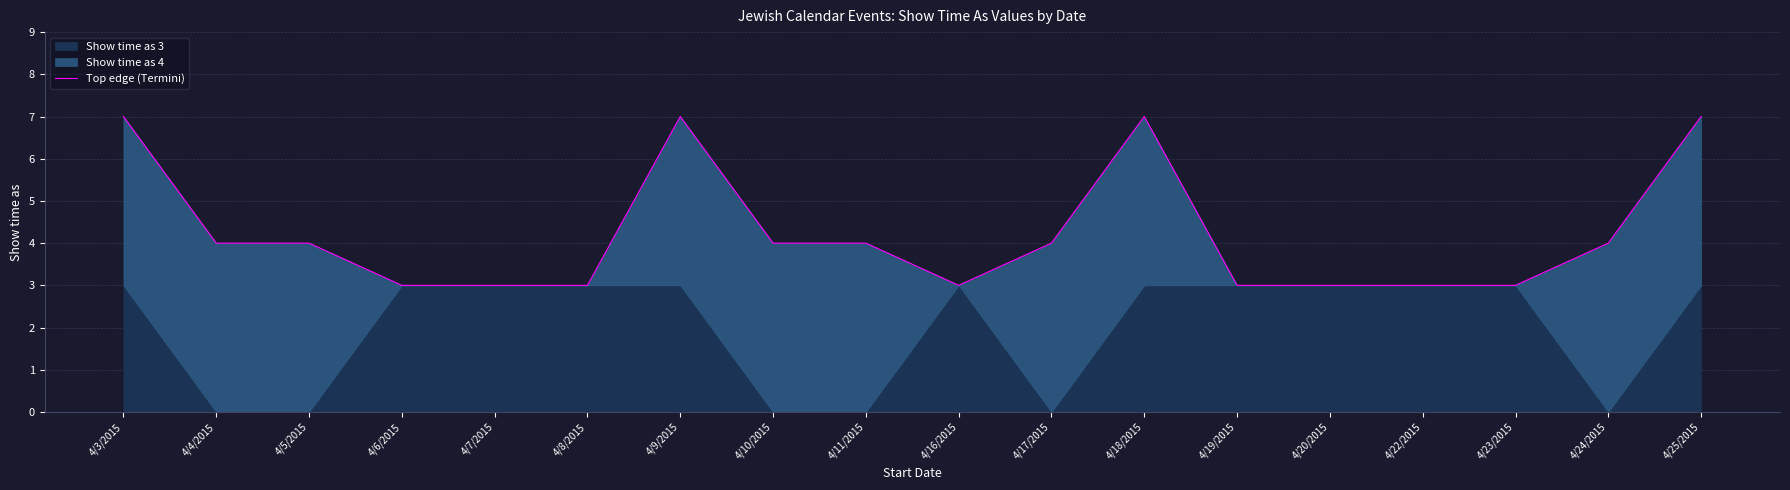

Count the values in the range 3 to 4.

14